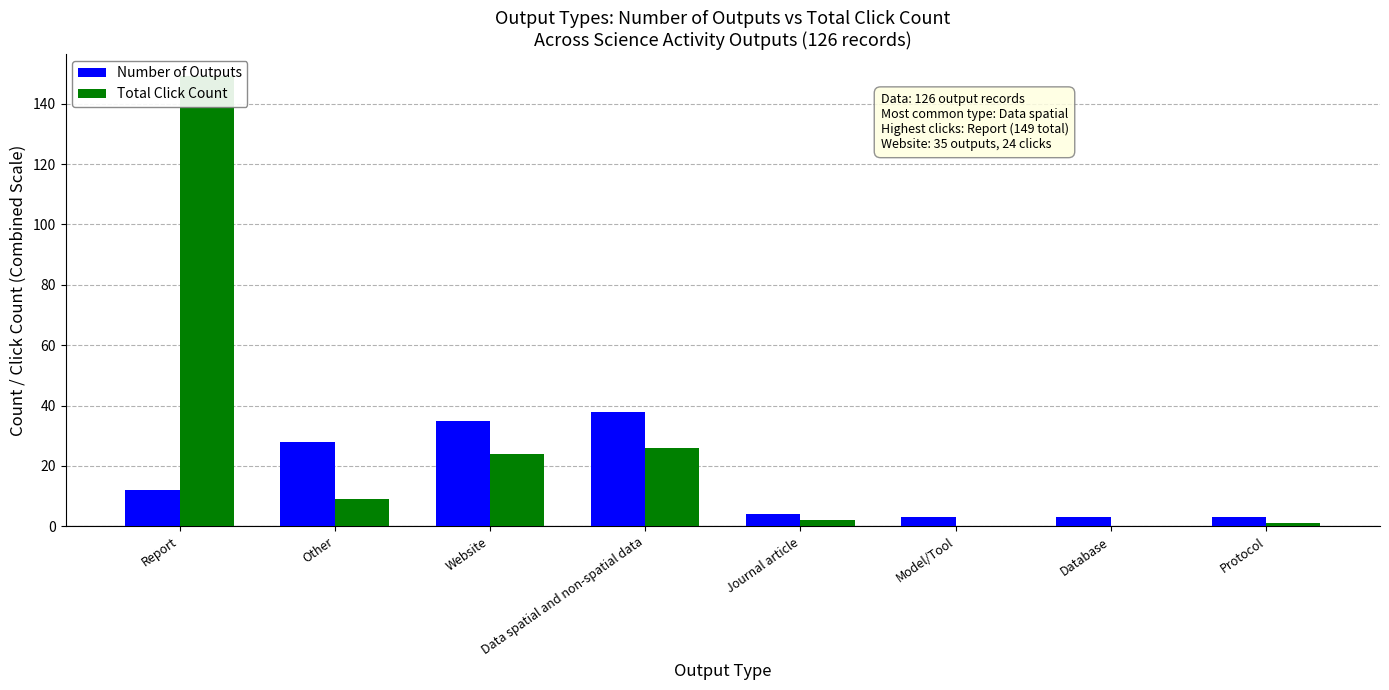

Which series has the largest total across all categories?

Total Click Count